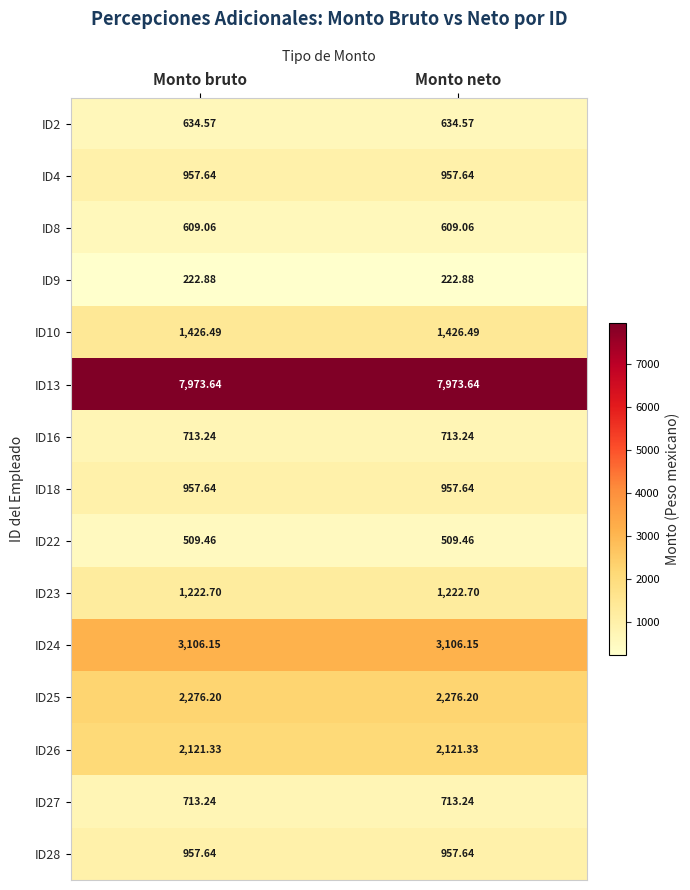

How many series are shown in this chart?

15